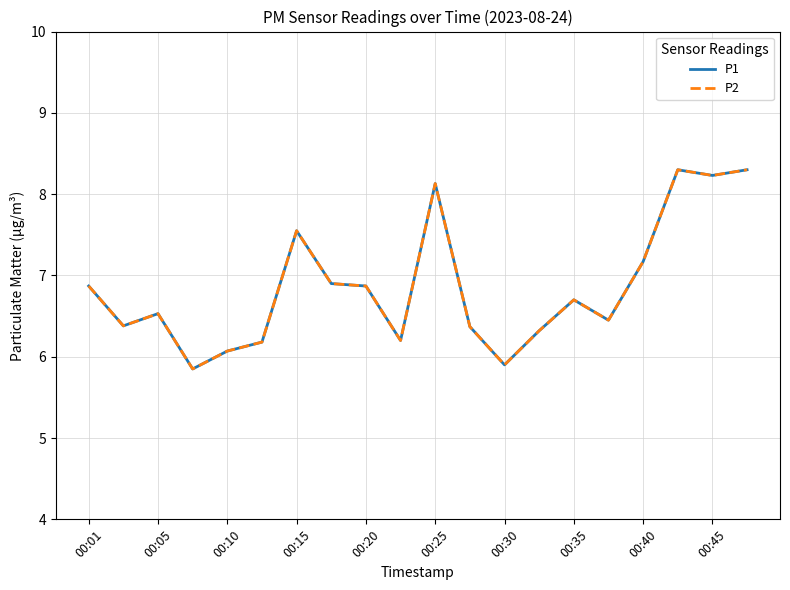

Does the chart display data point markers on the line(s)?

No